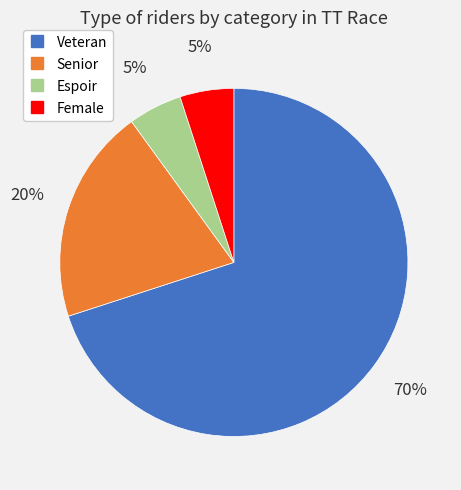

To the nearest percent, what is the combined percentage of Espoir and Veteran?

75%